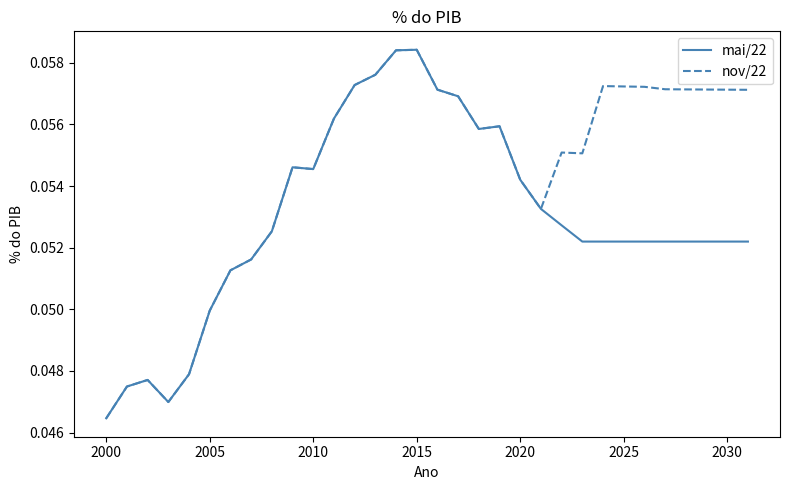

Which series has the largest total across all categories?

nov/22